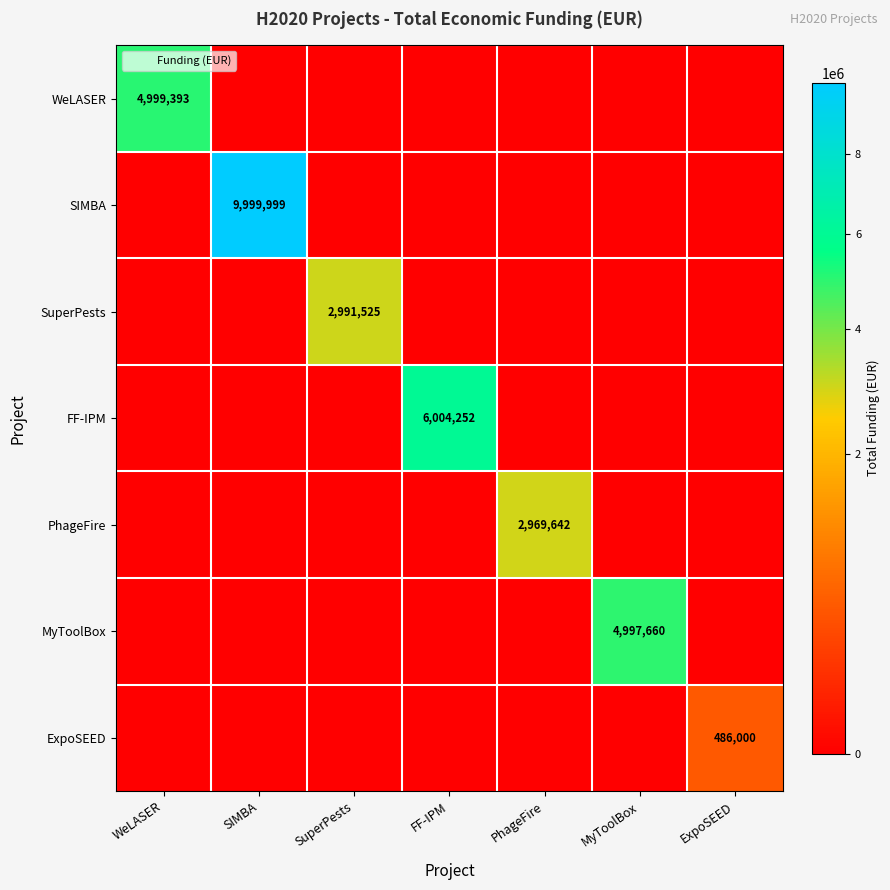

Rank the series by their maximum value, from lowest to highest.

ExpoSEED, PhageFire, SuperPests, MyToolBox, WeLASER, FF-IPM, SIMBA